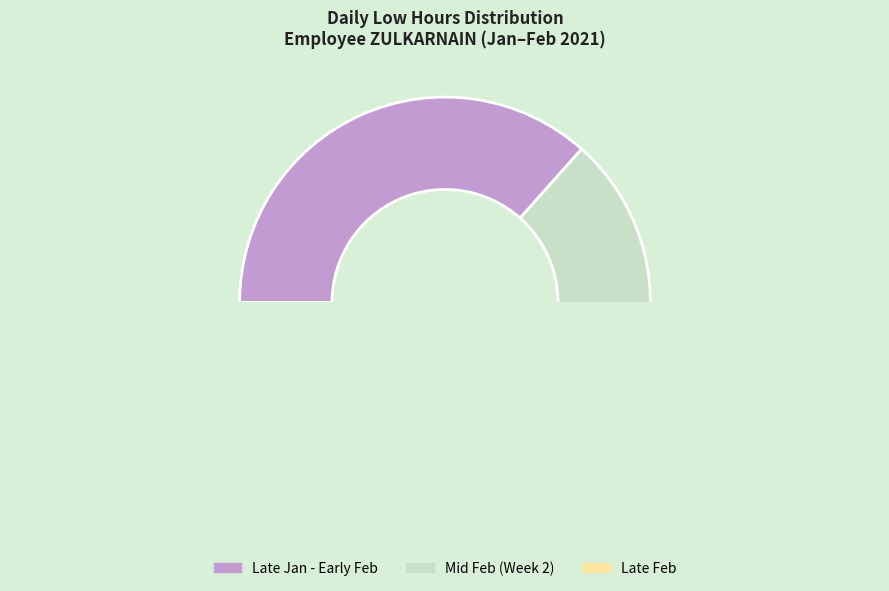

How many segments does this pie chart have?

3